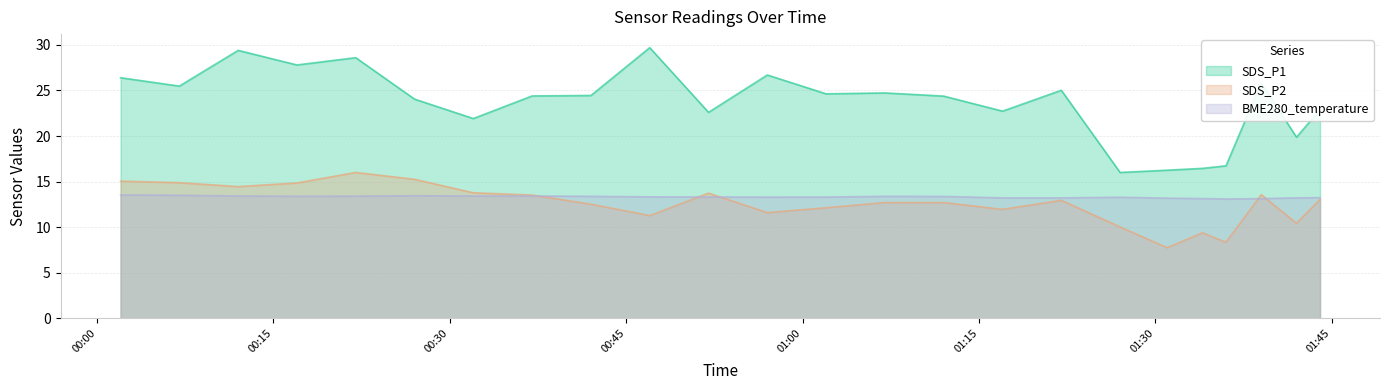

What is the value of the SDS_P1 point at the 14th from the left?

24.7